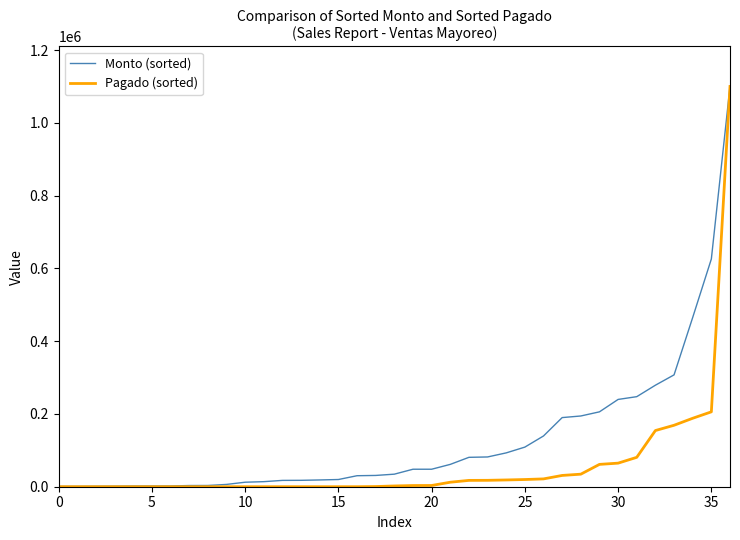

Which series has the widest spread of values?

Pagado (sorted)